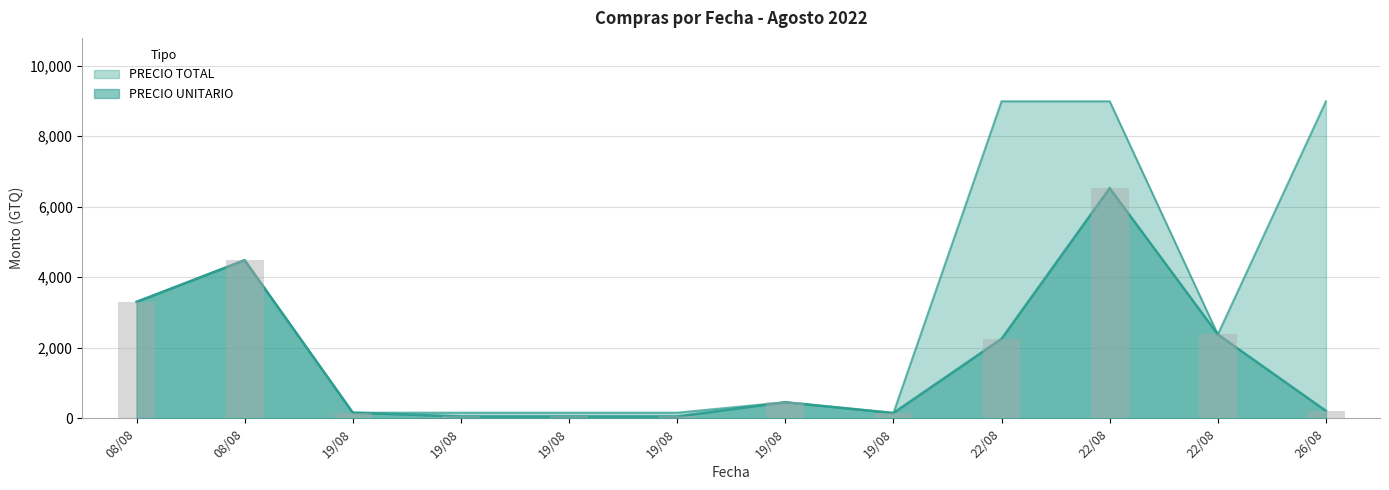

List the labels in order of PRECIO UNITARIO value, smallest first.

19/08, 19/08, 19/08, 19/08, 19/08, 26/08, 19/08, 22/08, 22/08, 08/08, 08/08, 22/08